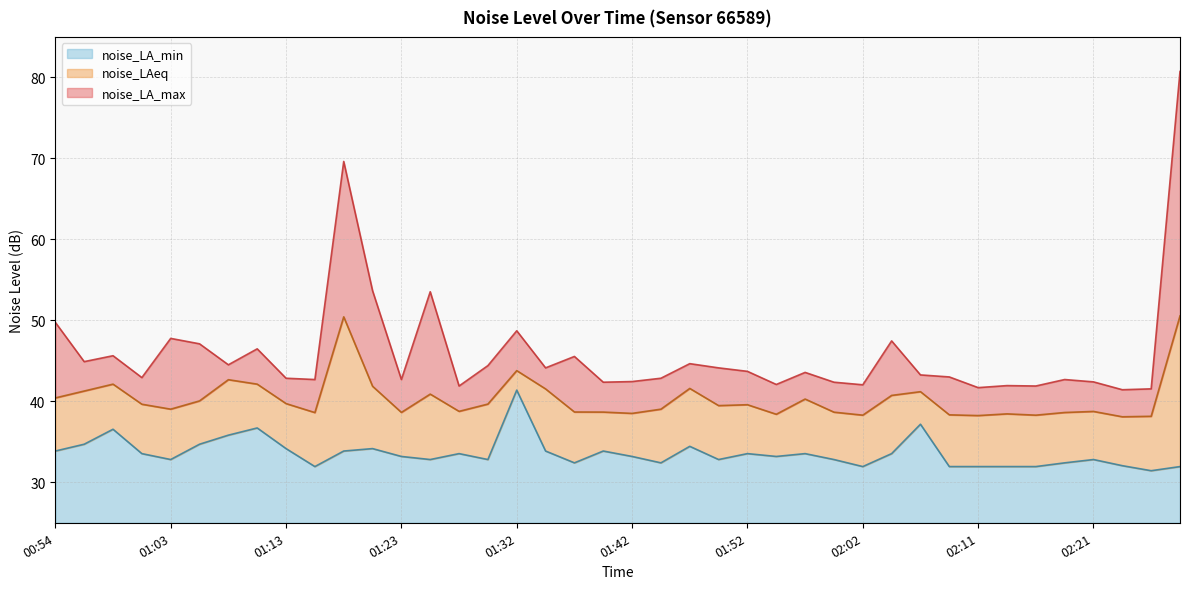

Read the noise_LA_max value at 01:30.

44.4